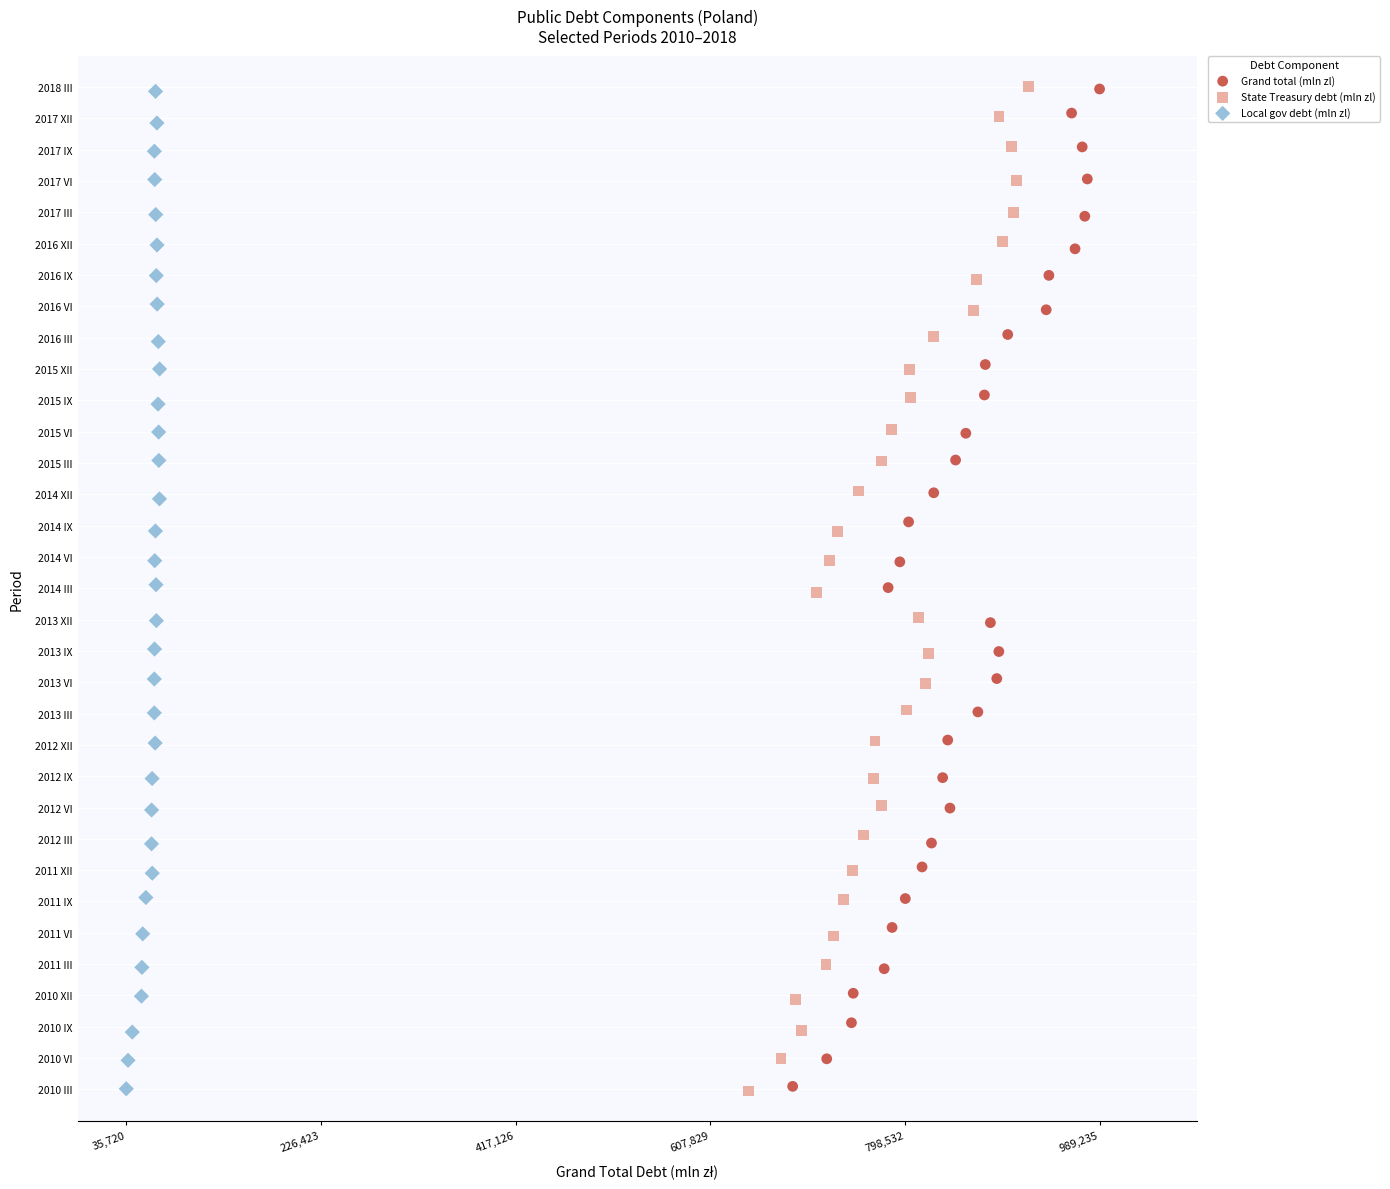

Which series has the widest spread of Y values?

State Treasury debt (mln zl)